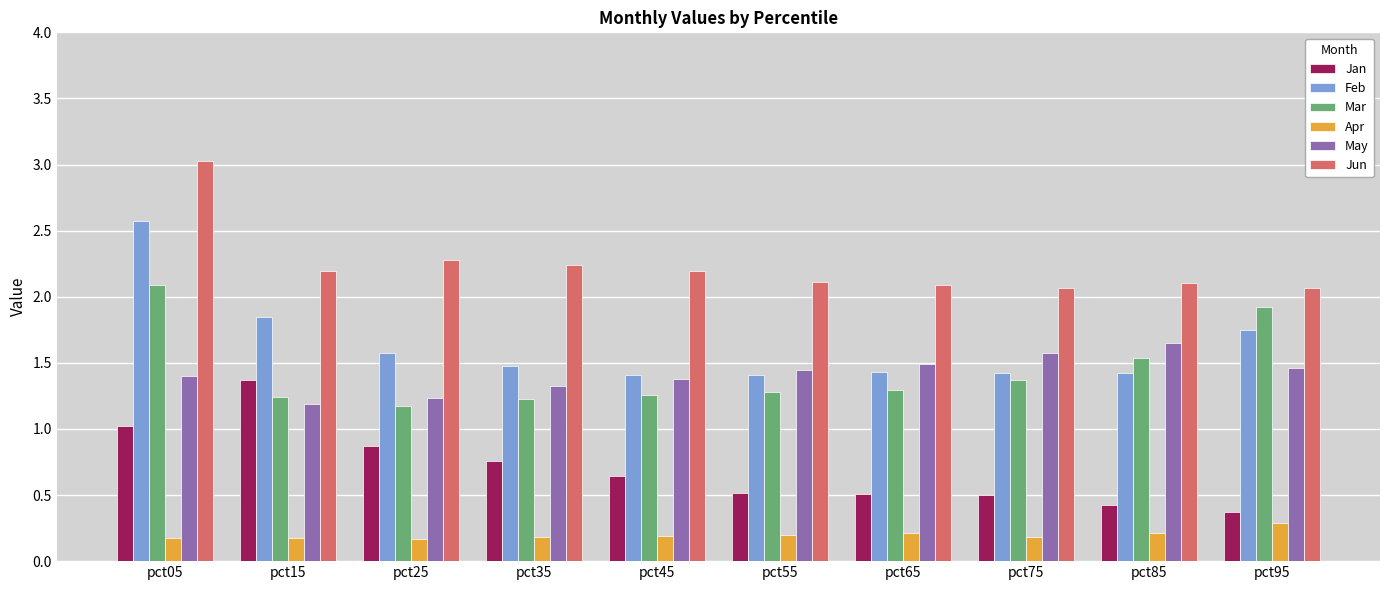

Count the number of categories in the chart.

10